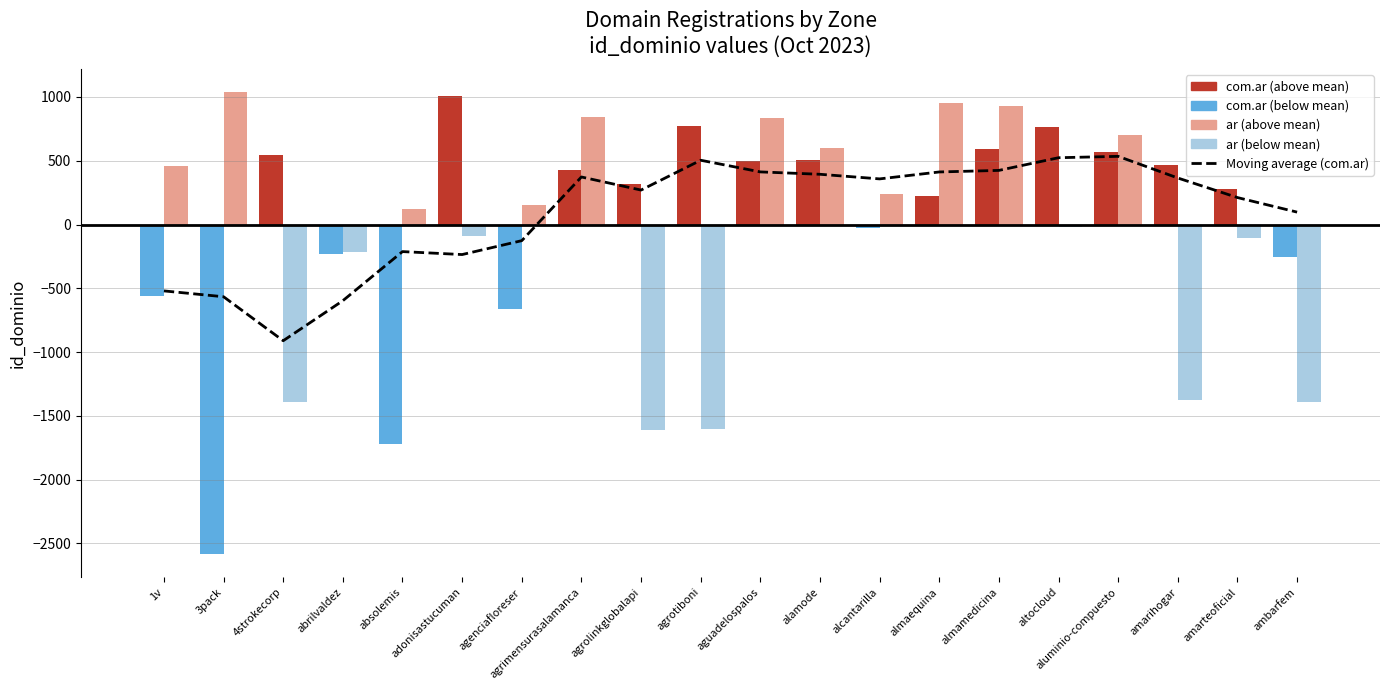

Reading right to left, extract all data points from this chart.

ambarfem=97.3	amarteoficial=211.5	amarihogar=364.8	aluminio-compuesto=534.6	altocloud=523.8	almamedicina=424.4	almaequina=412.2	alcantarilla=357.8	alamode=394.0	aguadelospalos=412.6	agrotiboni=504.0	agrolinkglobalapi=270.2	agrimensurasalamanca=372.8	agenciafloreser=-126.4	adonisastucuman=-235.4	absolemis=-212.2	abrilvaldez=-597.0	4strokecorp=-911.0	3pack=-566.1	1v=-520.3